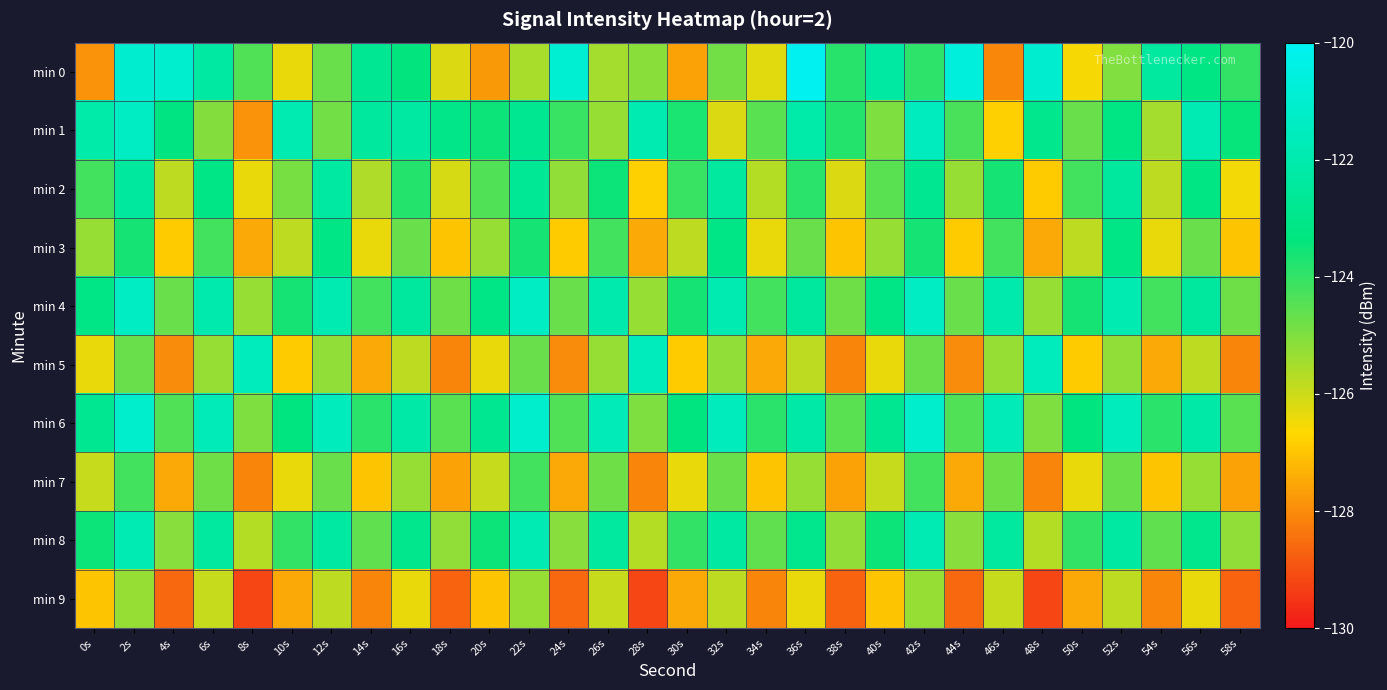

Rank the series at 16s from highest to lowest value.

min 6, min 1, min 4, min 8, min 0, min 2, min 3, min 7, min 5, min 9